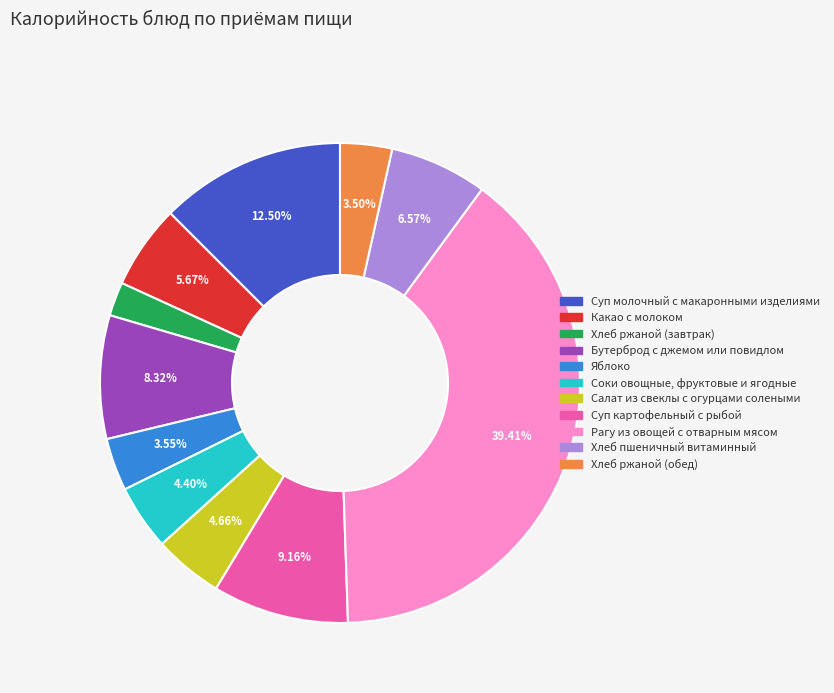

Is there a majority slice in this chart?

No